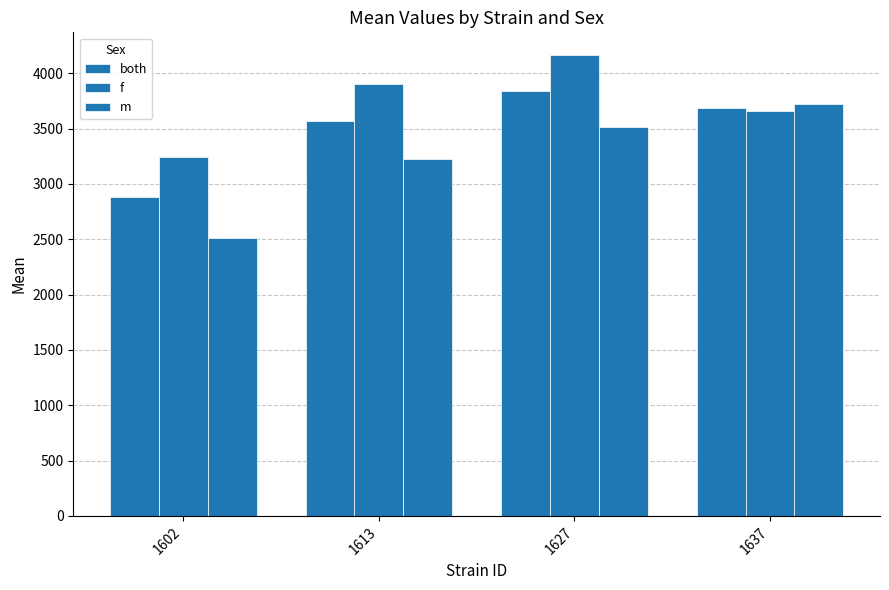

The value of m at 1627 is 5014.0. True or false?

False